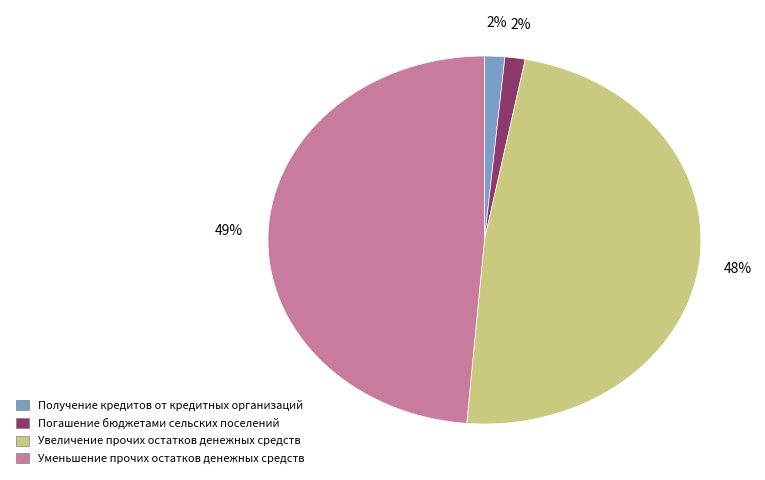

True or false: Уменьшение прочих остатков денежных средств accounts for 57% of the total.

False